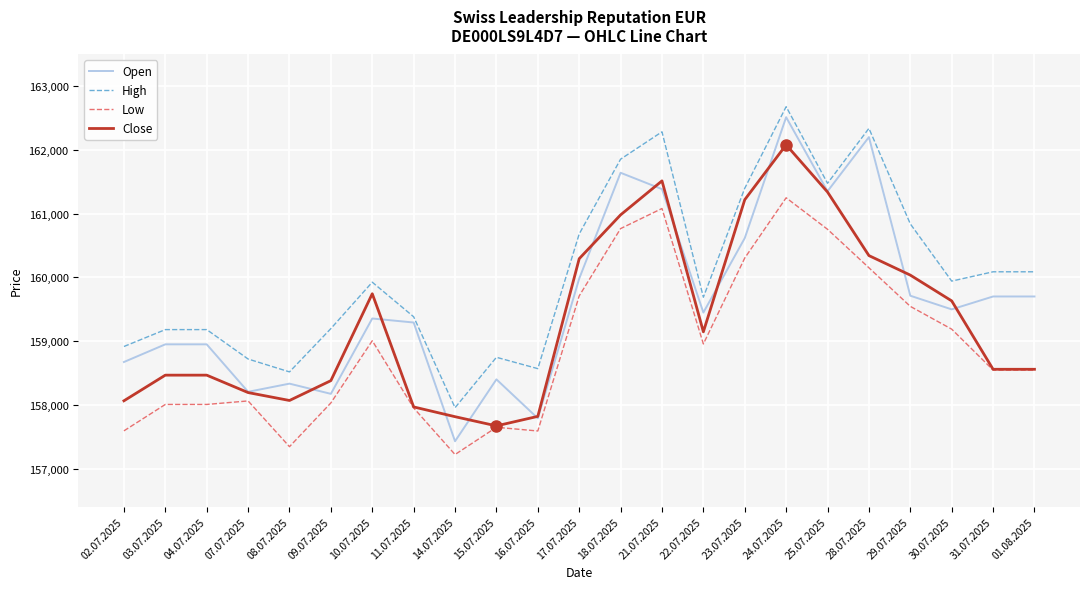

Is the value of Low at 11.07.2025 greater than the value of Close at 30.07.2025?

No